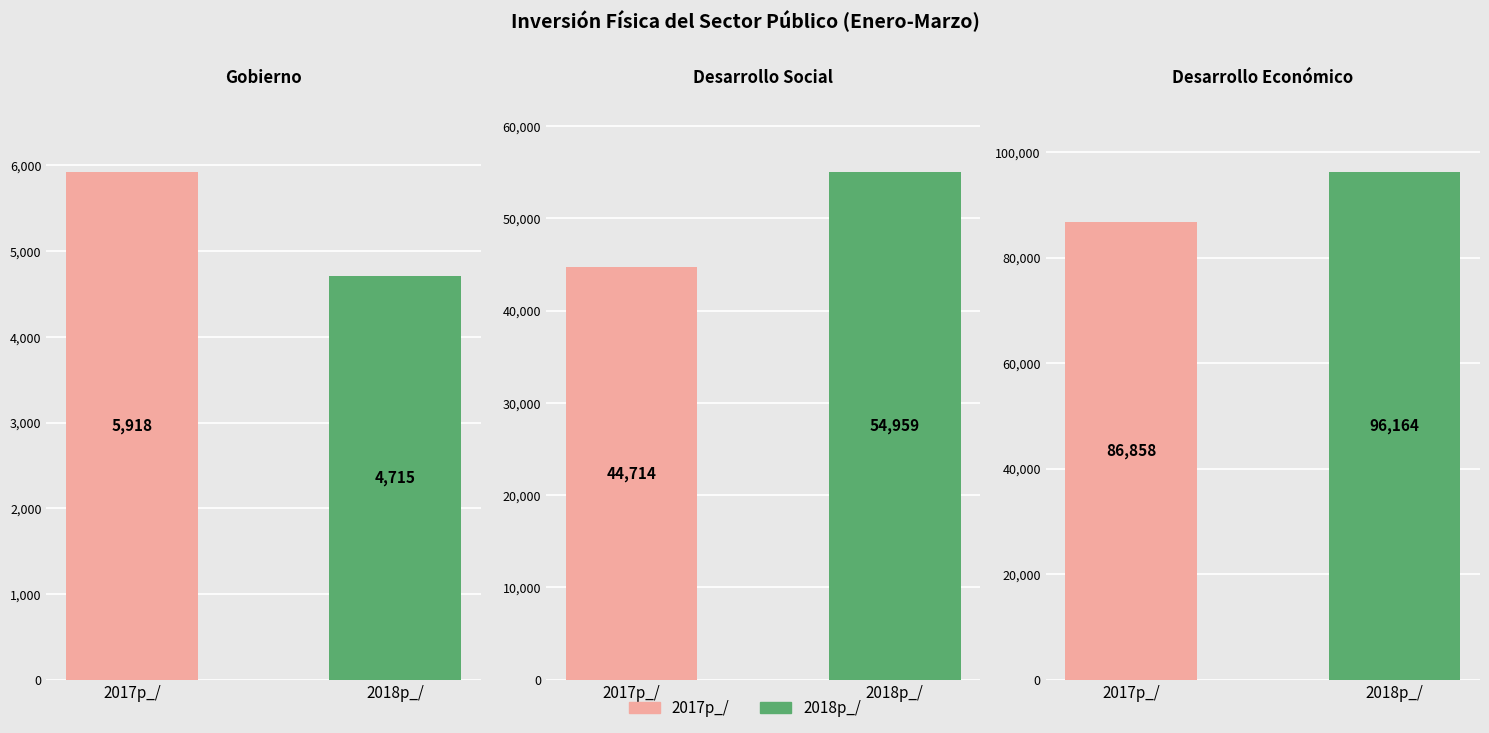

What is the difference between the 2018p_/ values at Desarrollo Social and Gobierno?

50243.3